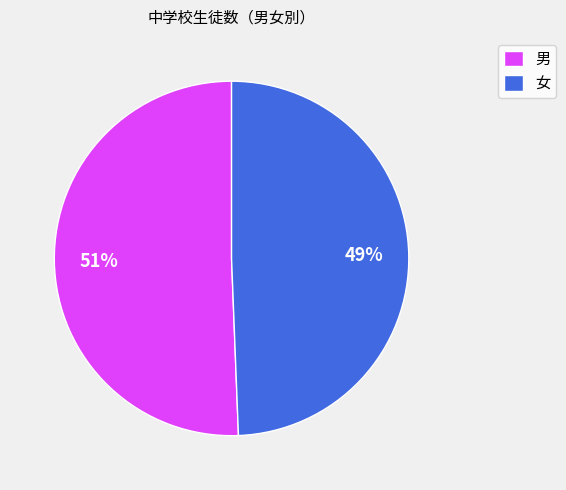

How many slices are in this pie chart?

2